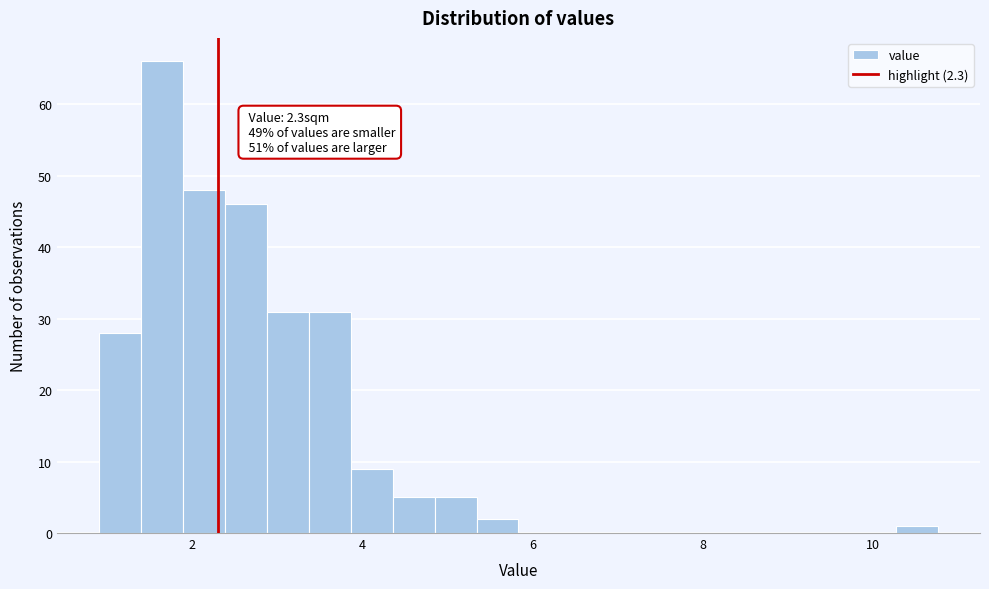

Around what value on the x-axis is the tallest bar? Give the approximate position of its centre, as read against the axis.

1.6